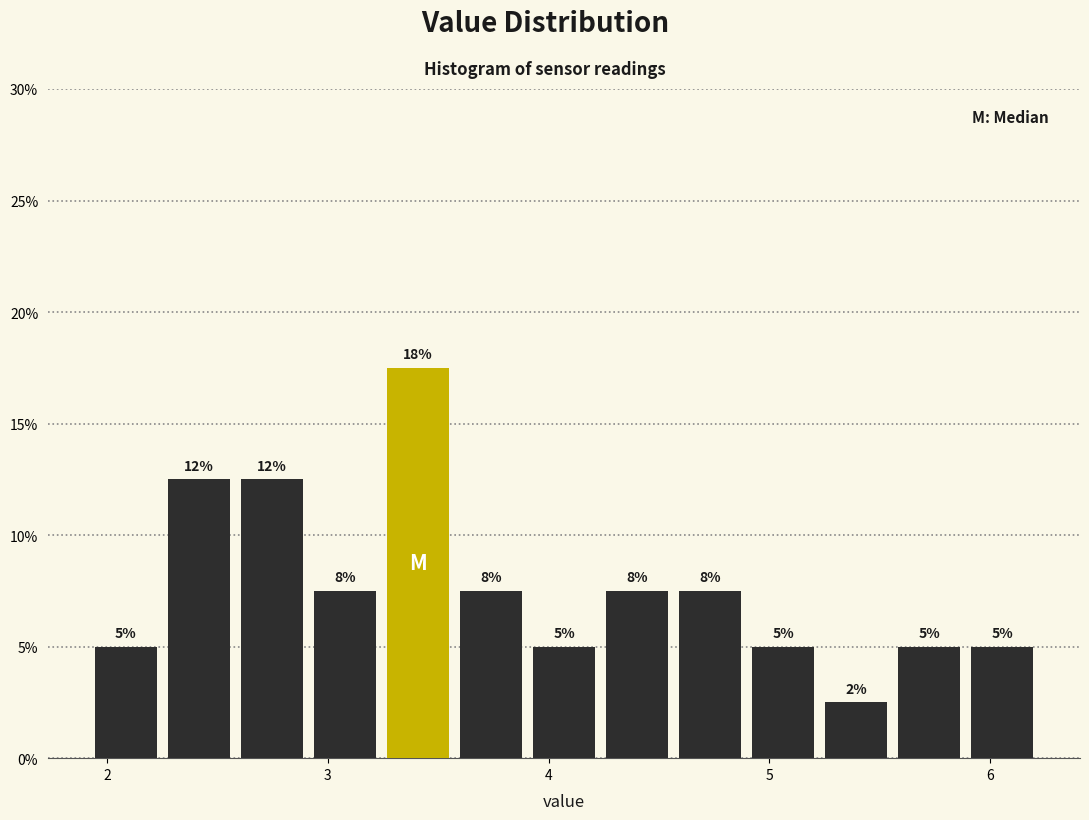

Around what value on the x-axis is the tallest bar? Give the approximate position of its centre, as read against the axis.

3.4